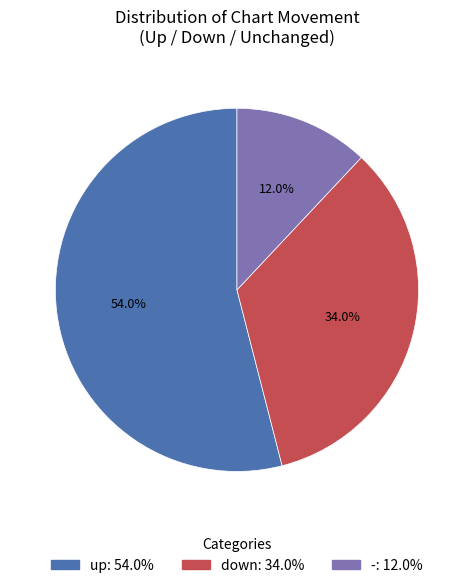

To the nearest percent, what is the difference between the up and - slice percentages?

42%